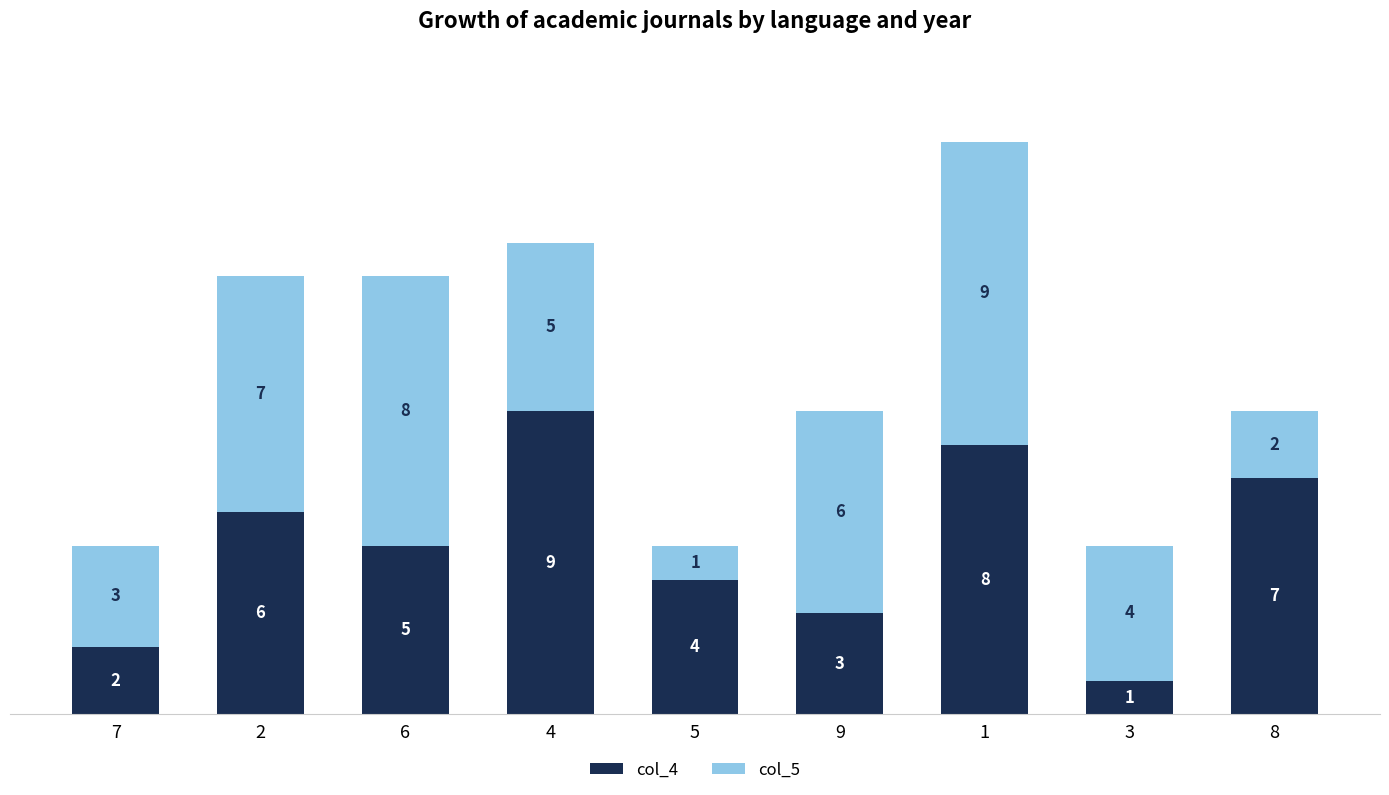

The col_4 series shows 9 at 4. True or false?

True